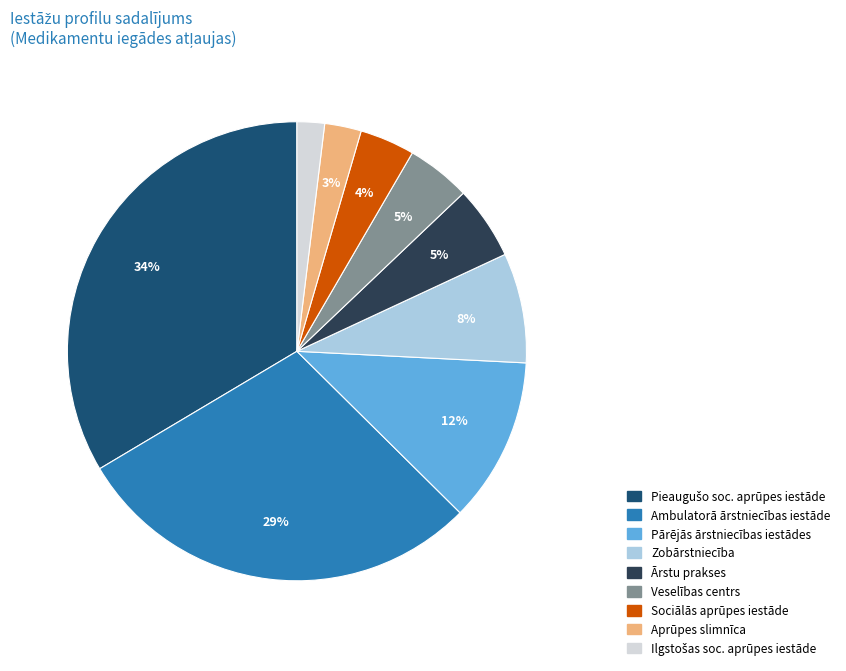

To the nearest percent, what is the average slice percentage?

11%